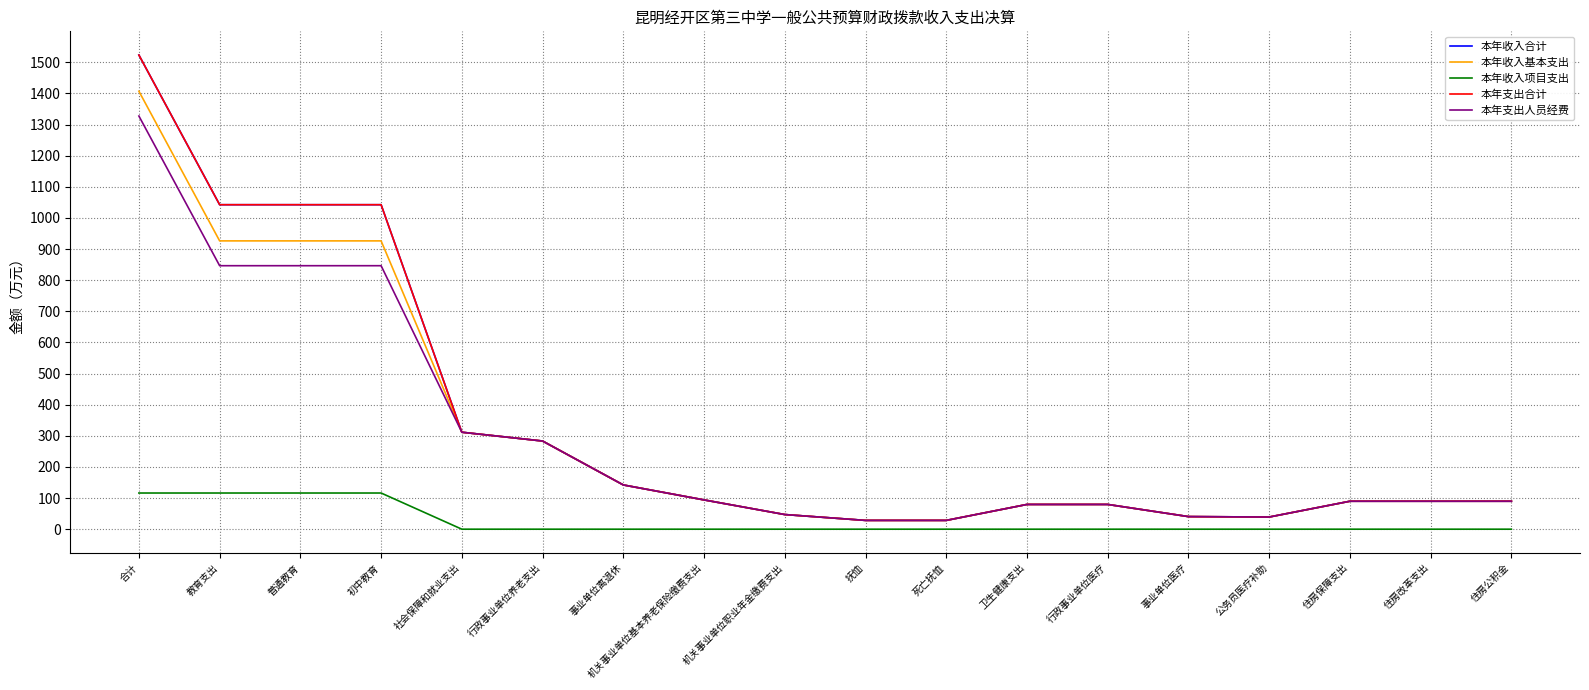

Which series has the largest total across all categories?

本年收入合计